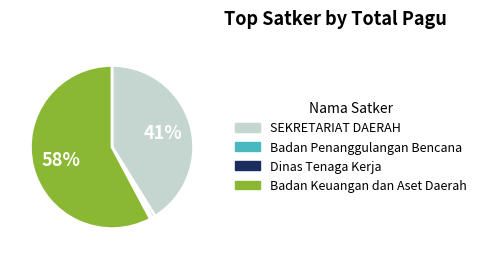

How many slices are in this pie chart?

4